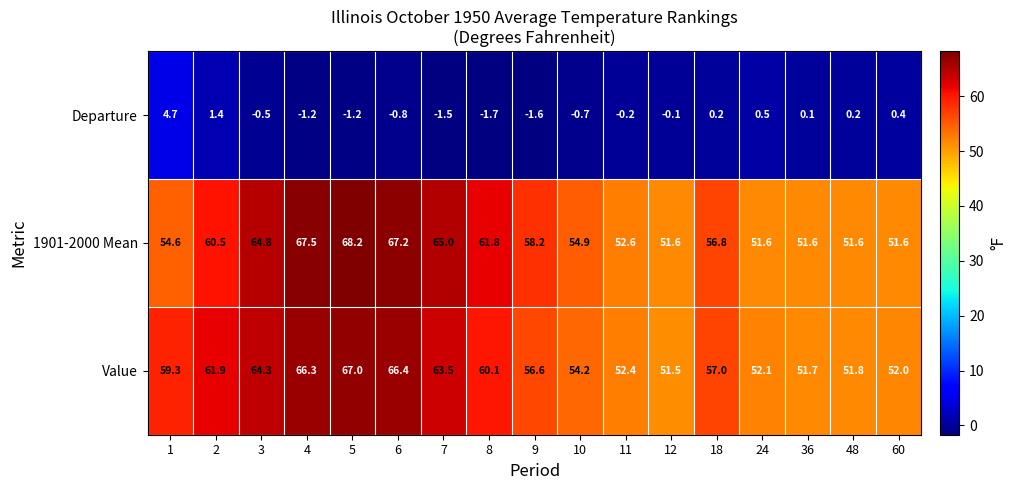

What is the maximum value shown in the chart?

68.2